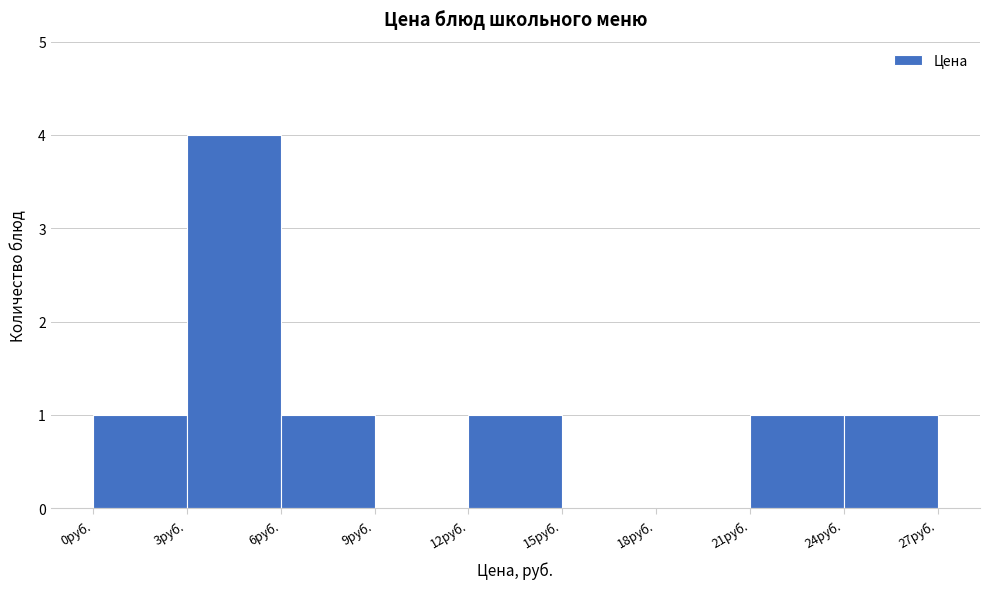

Reading left to right, list every bar in this chart as the range it spans on the x-axis followed by its height. The values are not printed on the chart, so give them approximately, as read against the axis.

0 to 3: 1
3 to 6: 4
6 to 9: 1
9 to 12: 0
12 to 15: 1
15 to 18: 0
18 to 21: 0
21 to 24: 1
24 to 27: 1